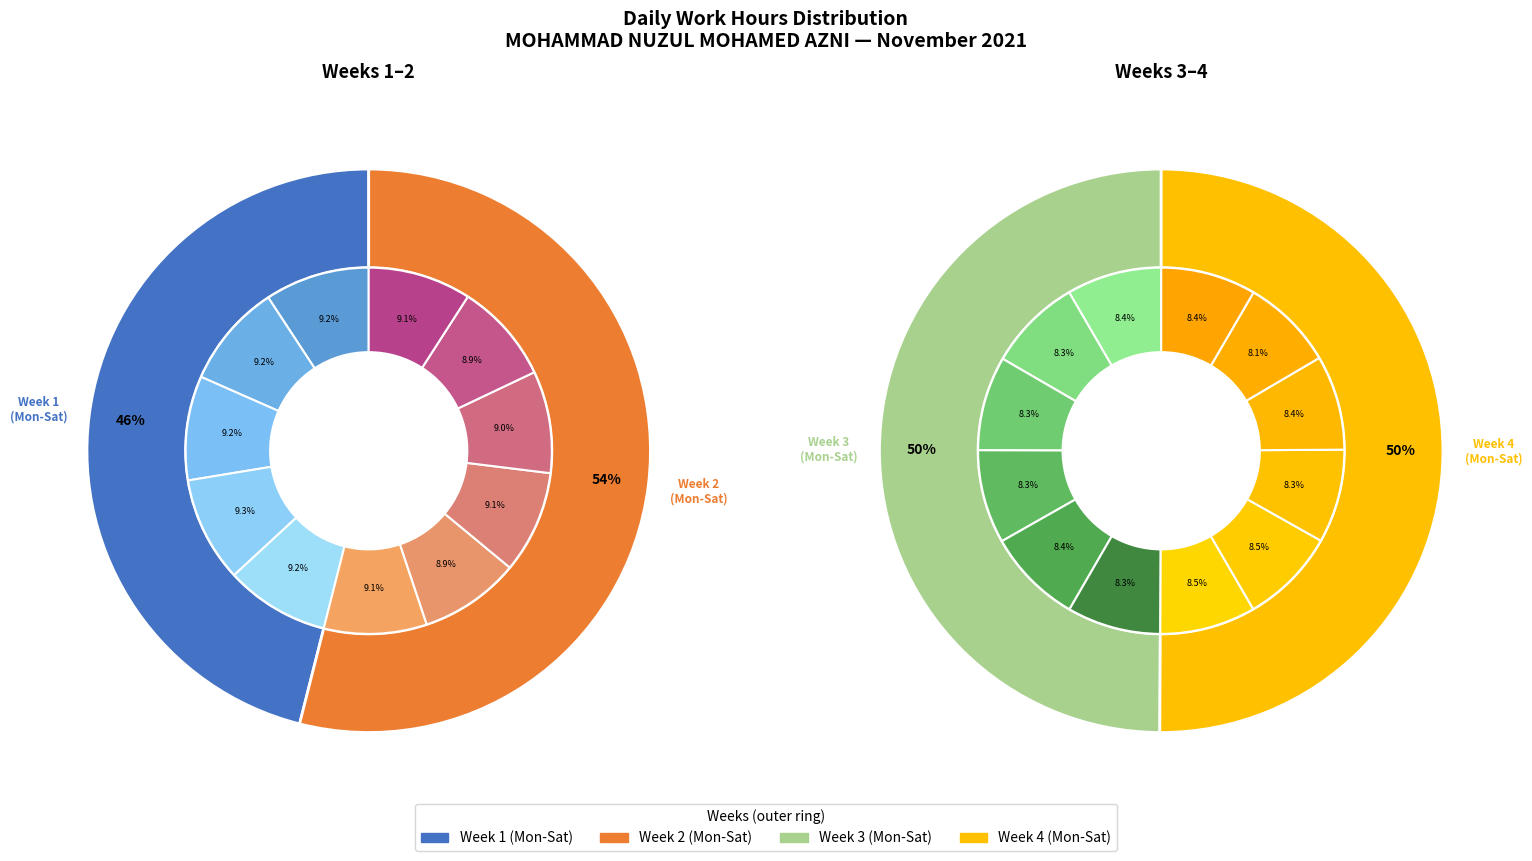

True or false: Fri 26 accounts for 4% of the total.

True